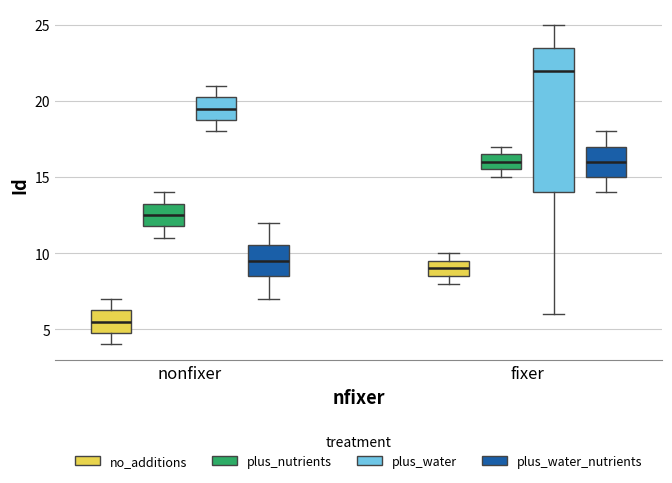

Reading left to right, read every box against the y-axis: the position of its median line, the range the box covers, and the ends of its whiskers. The values are not printed on the chart, so give them approximately, as read against the axis.

nonfixer (no_additions): median 5.5, box 5.0 to 6.5, whiskers 4.0 to 7.0
nonfixer (plus_nutrients): median 12.5, box 12.0 to 13.5, whiskers 11.0 to 14.0
nonfixer (plus_water): median 19.5, box 19.0 to 20.5, whiskers 18.0 to 21.0
nonfixer (plus_water_nutrients): median 9.5, box 8.5 to 10.5, whiskers 7.0 to 12.0
fixer (no_additions): median 9.0, box 8.5 to 9.5, whiskers 8.0 to 10.0
fixer (plus_nutrients): median 16.0, box 15.5 to 16.5, whiskers 15.0 to 17.0
fixer (plus_water): median 22.0, box 14.0 to 23.5, whiskers 6.0 to 25.0
fixer (plus_water_nutrients): median 16.0, box 15.0 to 17.0, whiskers 14.0 to 18.0